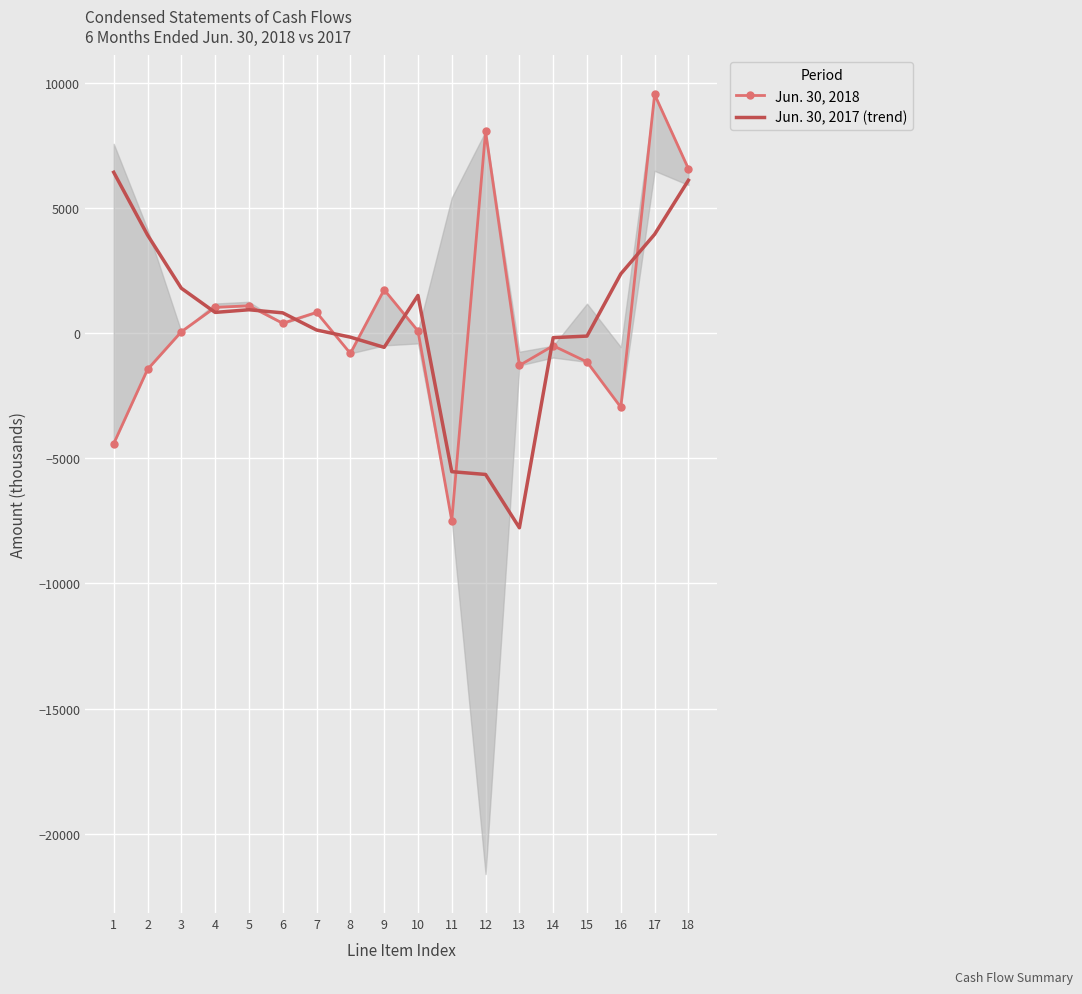

At which category does Jun. 30, 2017 (trend) reach its first local peak?

5